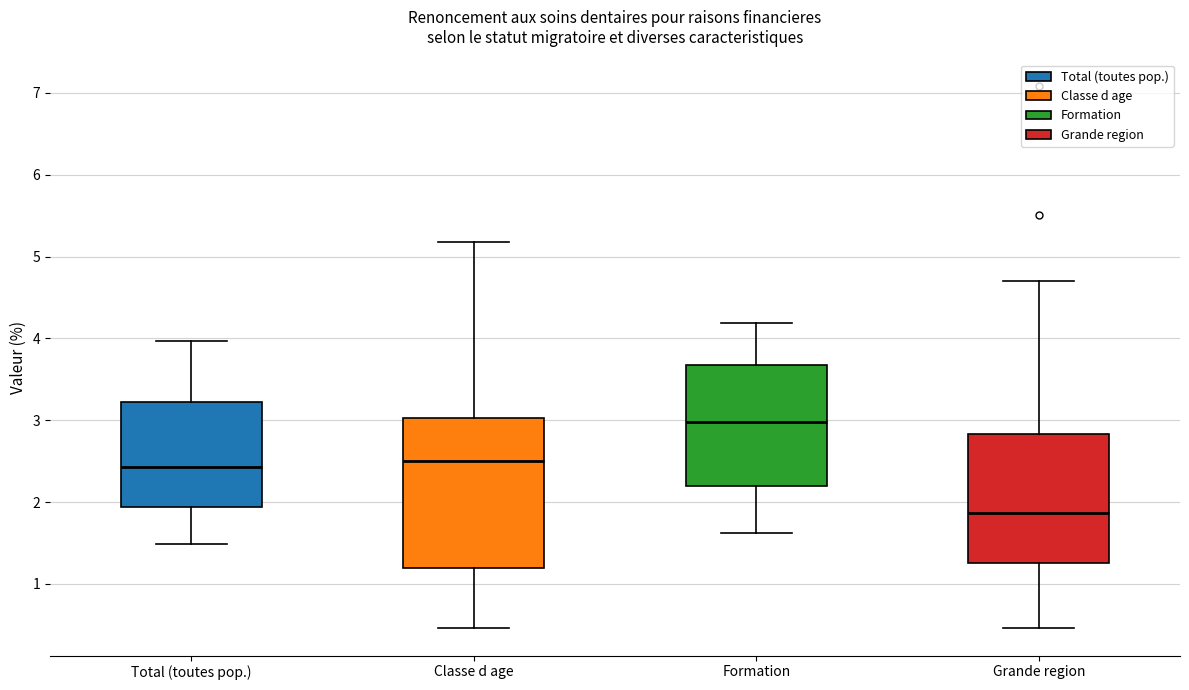

Comparing the boxes themselves (not the whiskers), which one is the tallest?

Classe d age